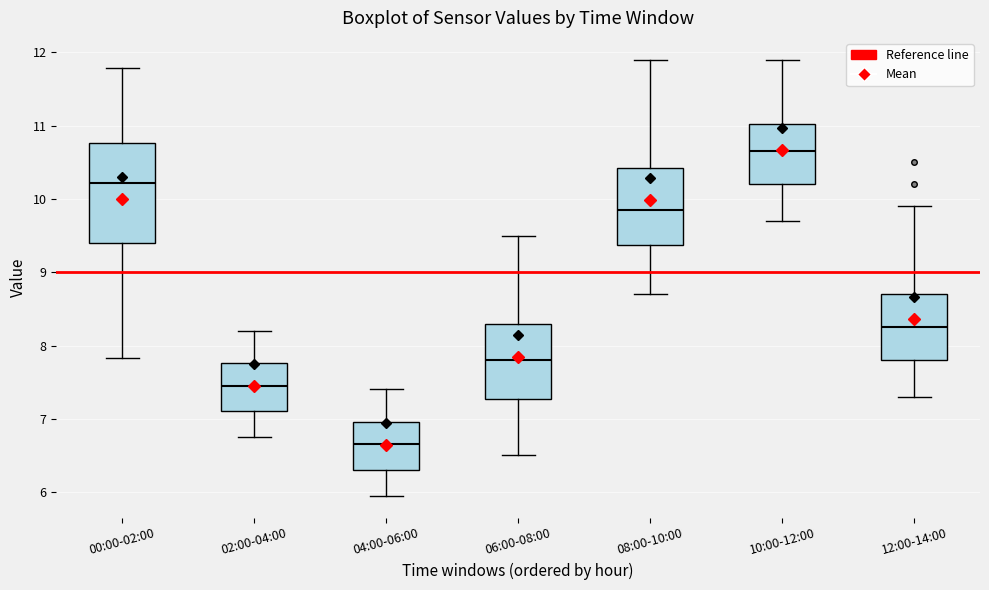

Reading left to right, transcribe this box plot: for each box, give where its median line is, the range the box spans, and where its two whiskers end, as read against the y-axis. The values are not printed on the chart, so give them approximately, as read against the axis.

00:00-02:00: median 10.2, box 9.4 to 10.8, whiskers 7.8 to 11.8
02:00-04:00: median 7.5, box 7.1 to 7.8, whiskers 6.8 to 8.2
04:00-06:00: median 6.7, box 6.3 to 7.0, whiskers 6.0 to 7.4
06:00-08:00: median 7.8, box 7.3 to 8.3, whiskers 6.5 to 9.5
08:00-10:00: median 9.9, box 9.4 to 10.4, whiskers 8.7 to 11.9
10:00-12:00: median 10.7, box 10.2 to 11.0, whiskers 9.7 to 11.9
12:00-14:00: median 8.3, box 7.8 to 8.7, whiskers 7.3 to 9.9